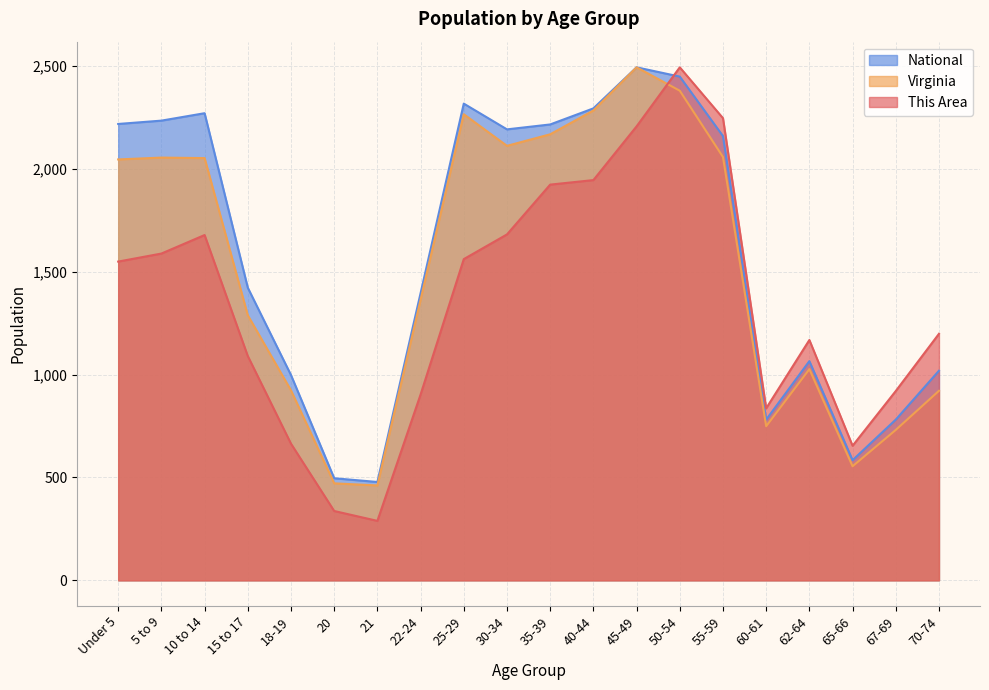

True or false: Virginia has more than 0 points higher than both neighbors.

True